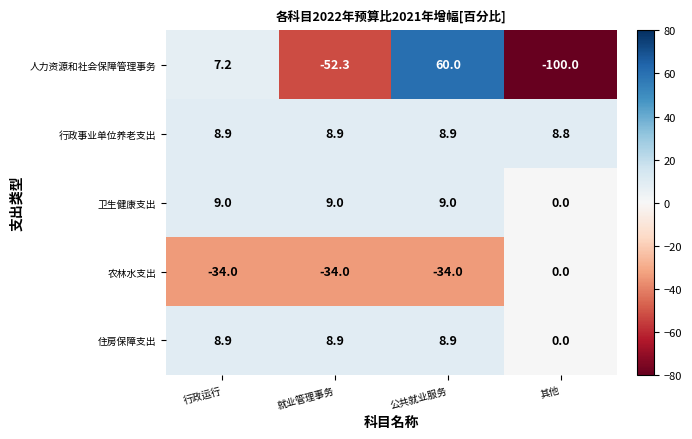

What is the difference between the maximum and minimum values in the 人力资源和社会保障管理事务 series?

160.0